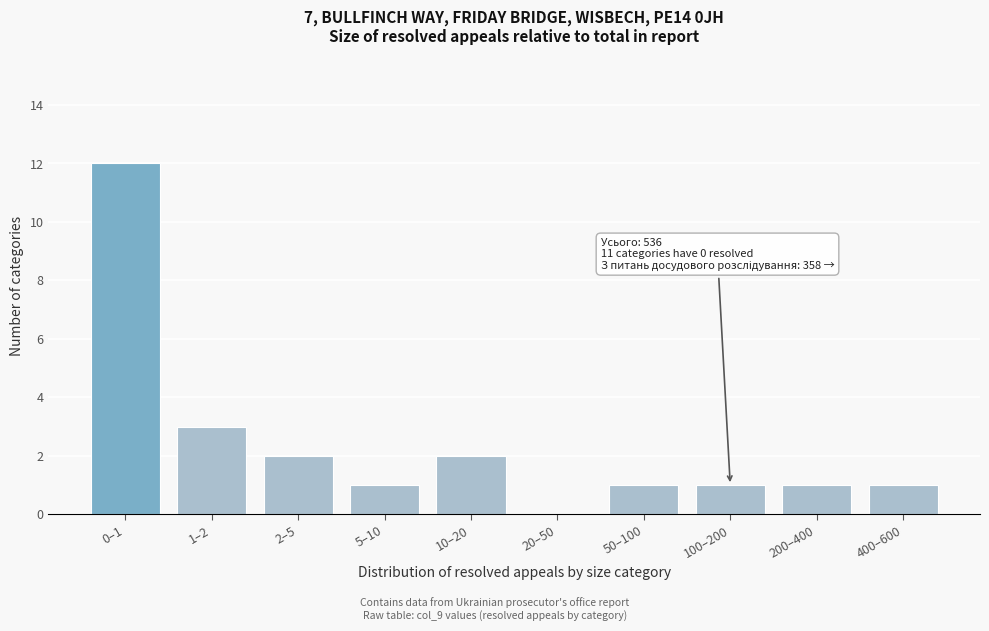

Reading right to left, extract all data points from this chart.

400–600=1	200–400=1	100–200=1	50–100=1	20–50=0	10–20=2	5–10=1	2–5=2	1–2=3	0–1=12